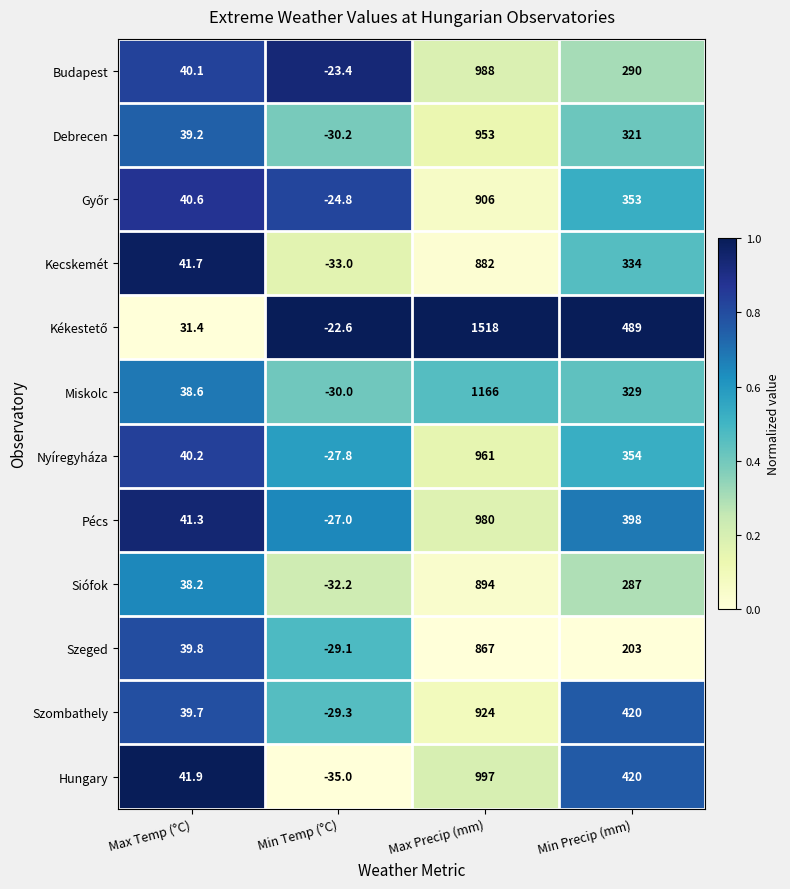

Where does the Debrecen series first go above 321?

Max Precip (mm)